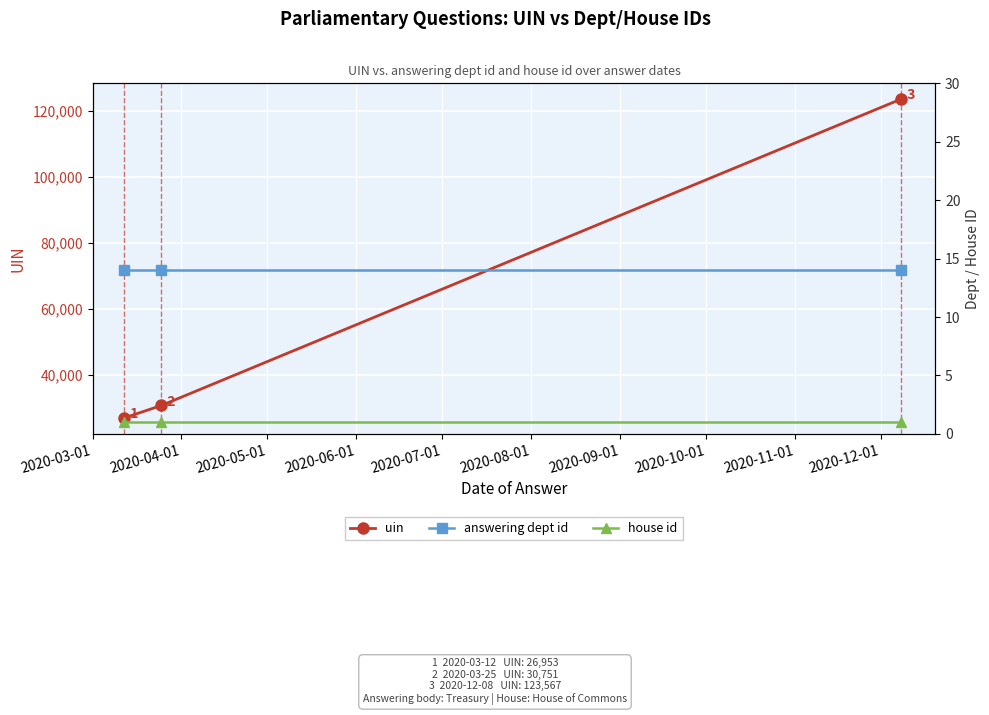

What is the value of the answering dept id point at the 1st from the left?

14